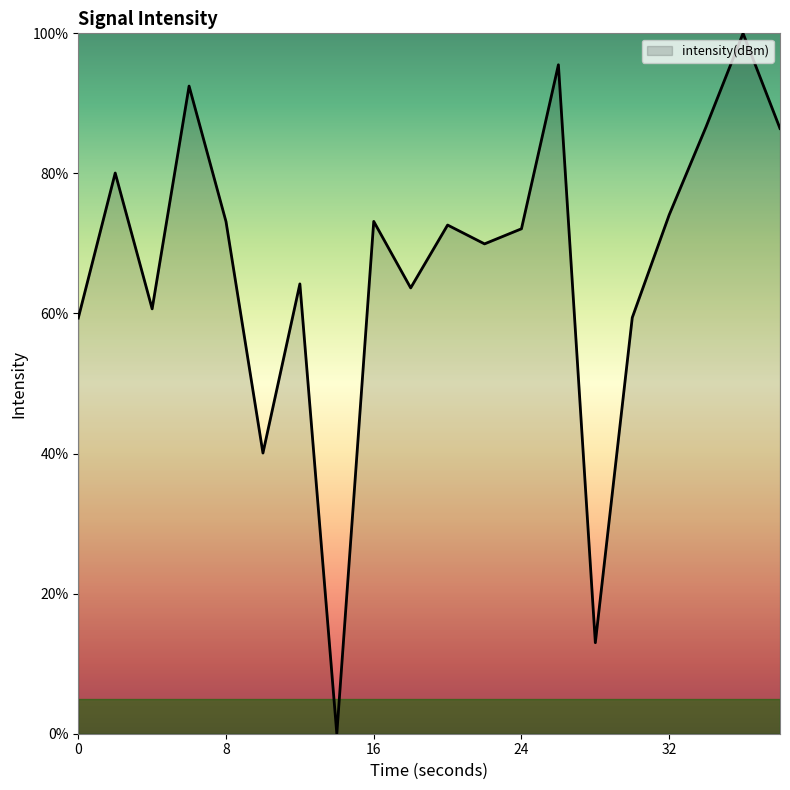

What is the difference between the maximum and minimum values?

100.0